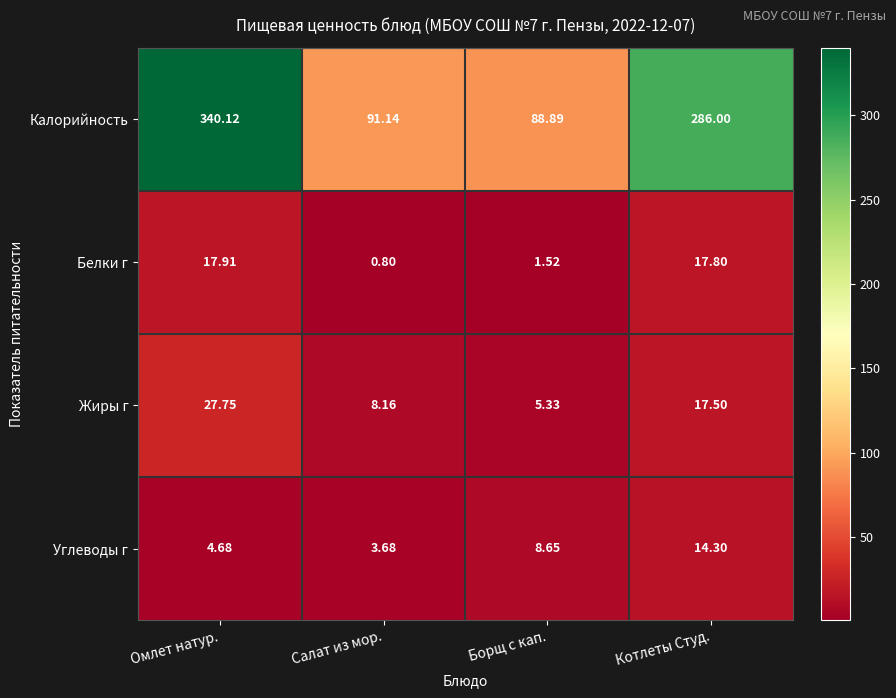

Where is Жиры г nearest to the value 16?

Котлеты Студ.